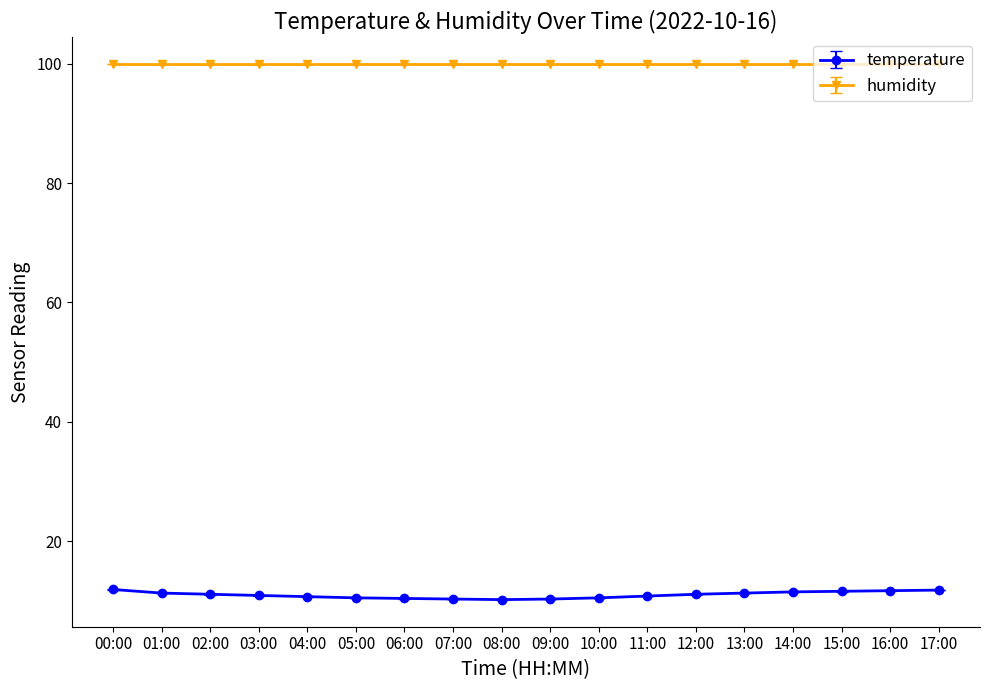

True or false: humidity and temperature cross at least once.

False